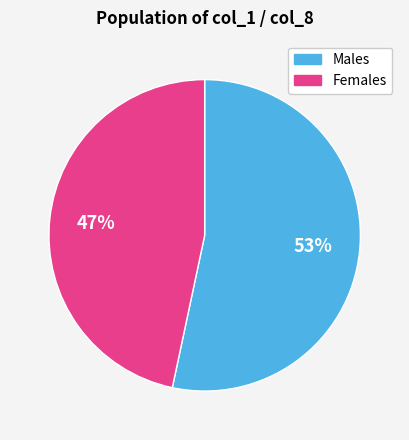

To the nearest percent, what is the average slice percentage?

50%